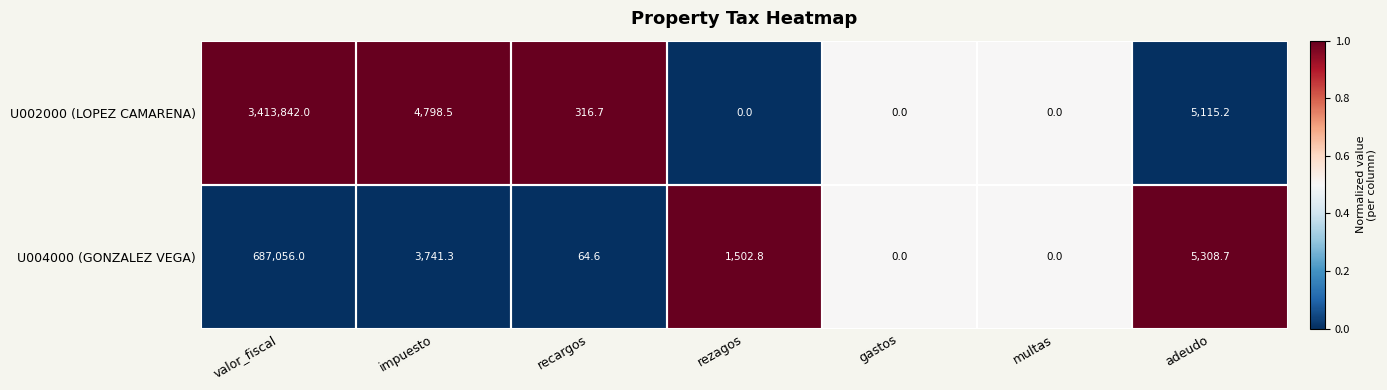

The value of U004000 (GONZALEZ VEGA) at multas is 365444.6. True or false?

False